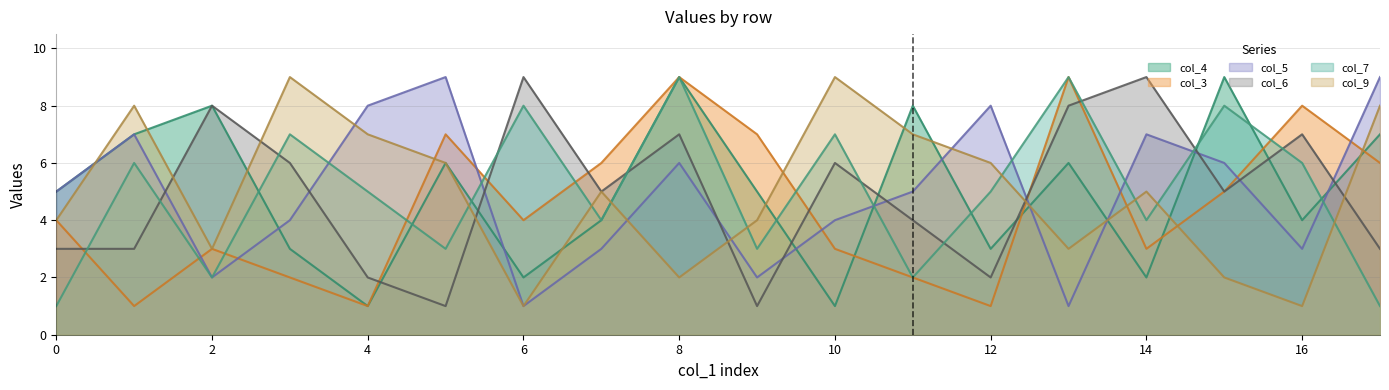

Reading left to right, list all the values displayed in this chart.

col_4: 5	7	8	3	1	6	2	4	9	5	1	8	3	6	2	9	4	7
col_3: 4	1	3	2	1	7	4	6	9	7	3	2	1	9	3	5	8	6
col_5: 5	7	2	4	8	9	1	3	6	2	4	5	8	1	7	6	3	9
col_6: 3	3	8	6	2	1	9	5	7	1	6	4	2	8	9	5	7	3
col_7: 1	6	2	7	5	3	8	4	9	3	7	2	5	9	4	8	6	1
col_9: 4	8	3	9	7	6	1	5	2	4	9	7	6	3	5	2	1	8